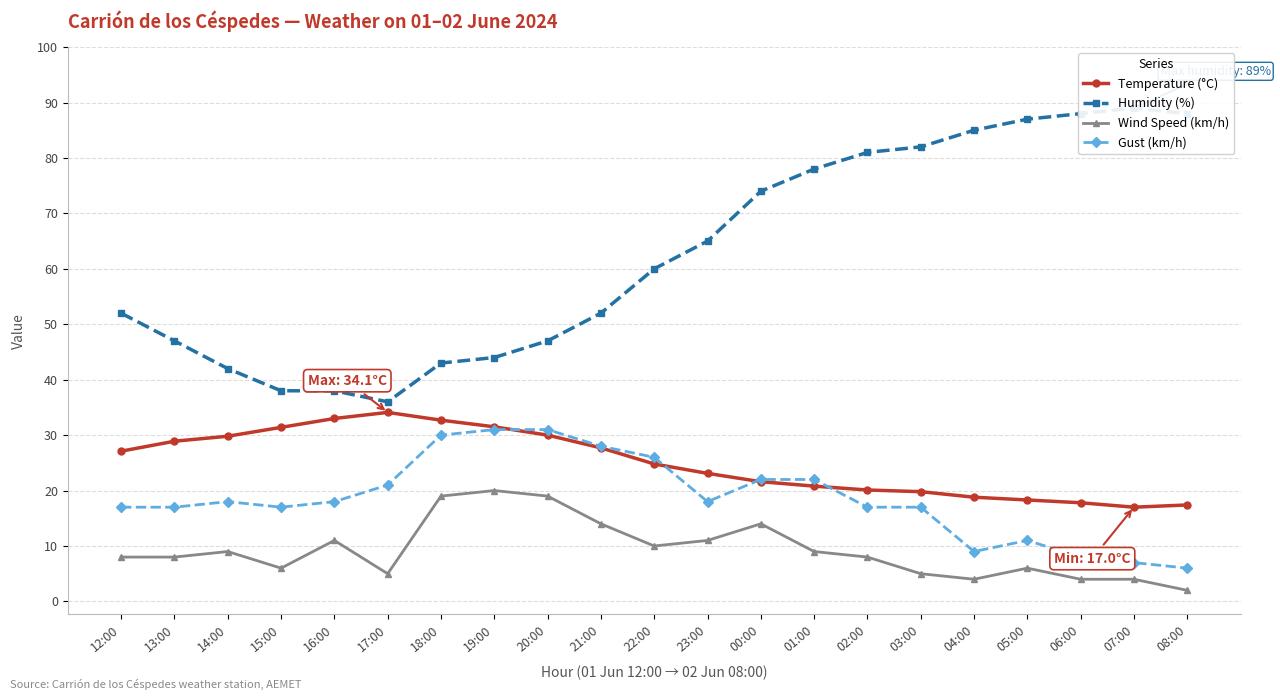

What is the maximum value shown in the chart?

89.0